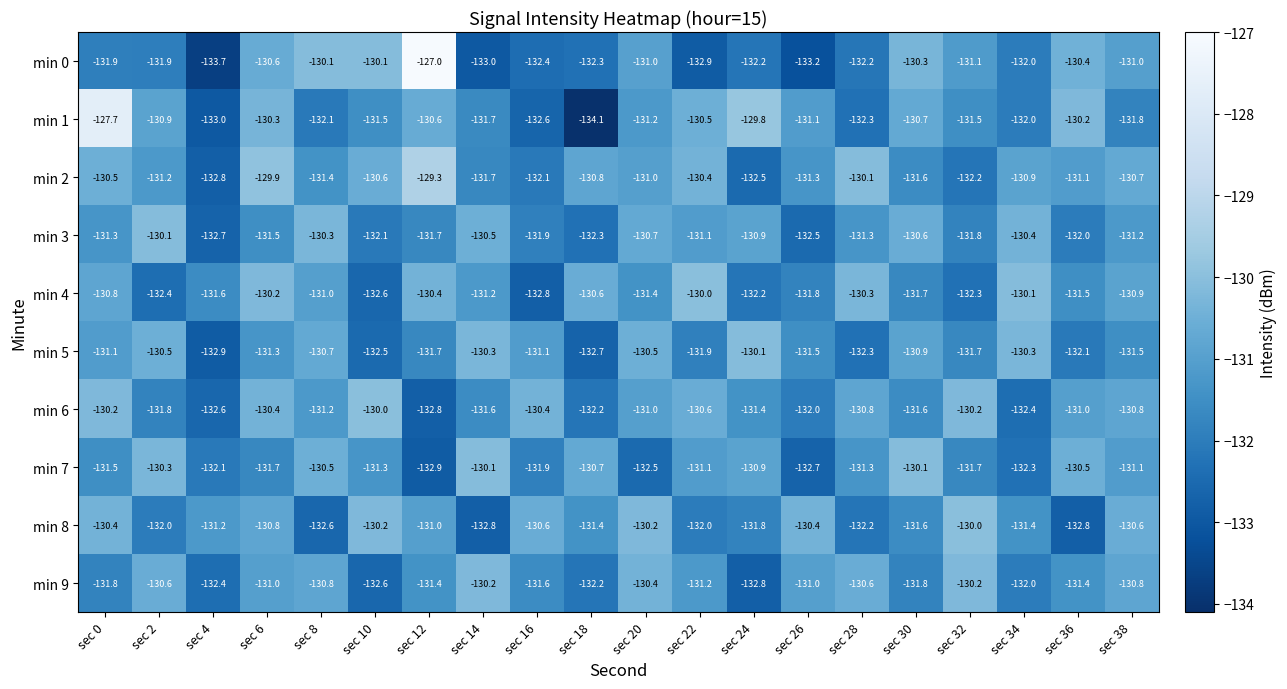

At which label does min 3 first exceed -131?

sec 2